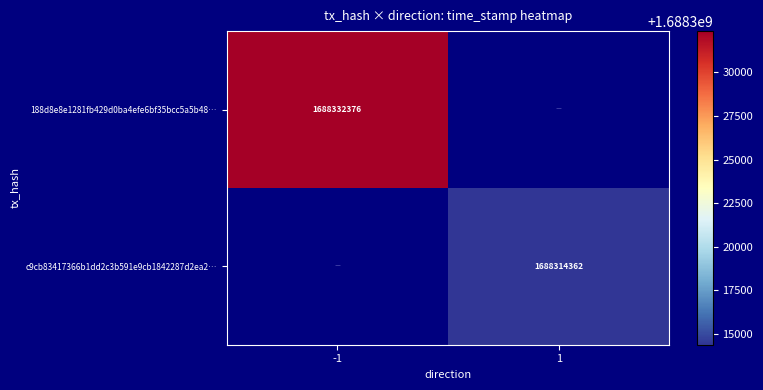

How many categories are shown in the chart?

2